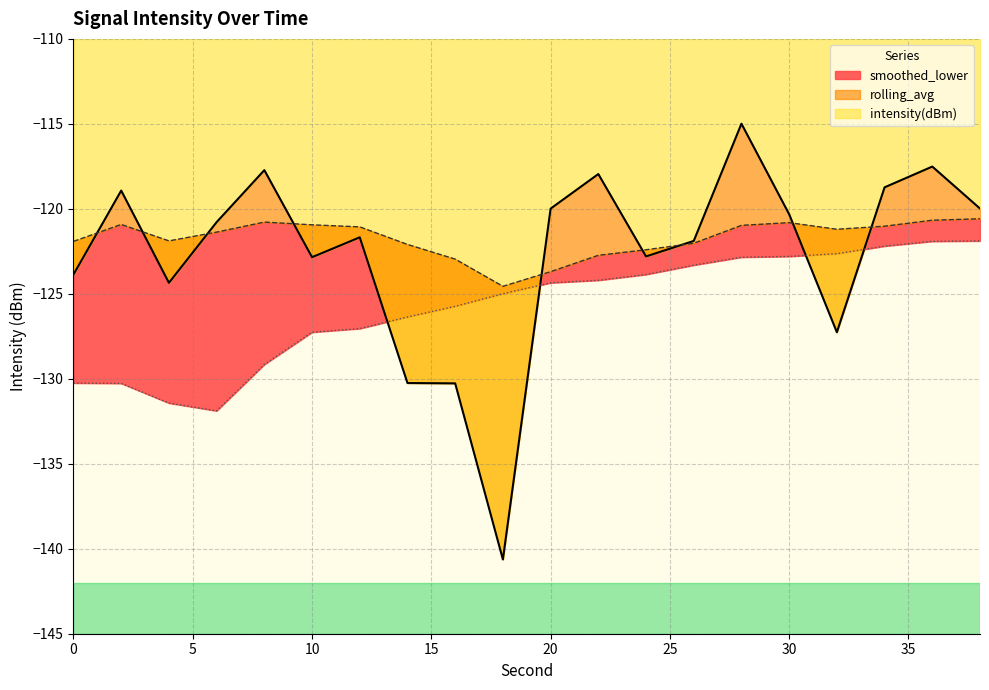

Where is the first local minimum for smoothed_lower?

6